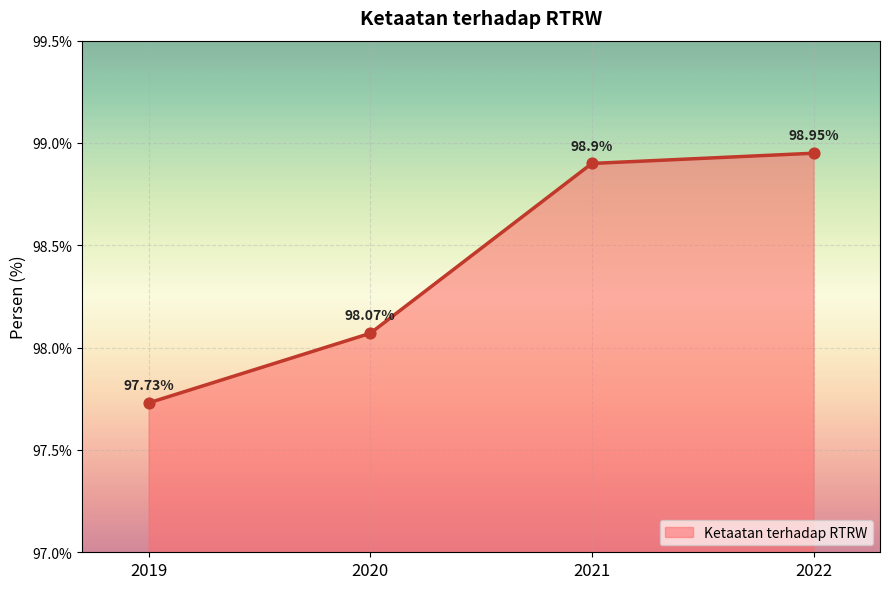

What is the ratio of the value at 2020 to the value at 2019?

1.0